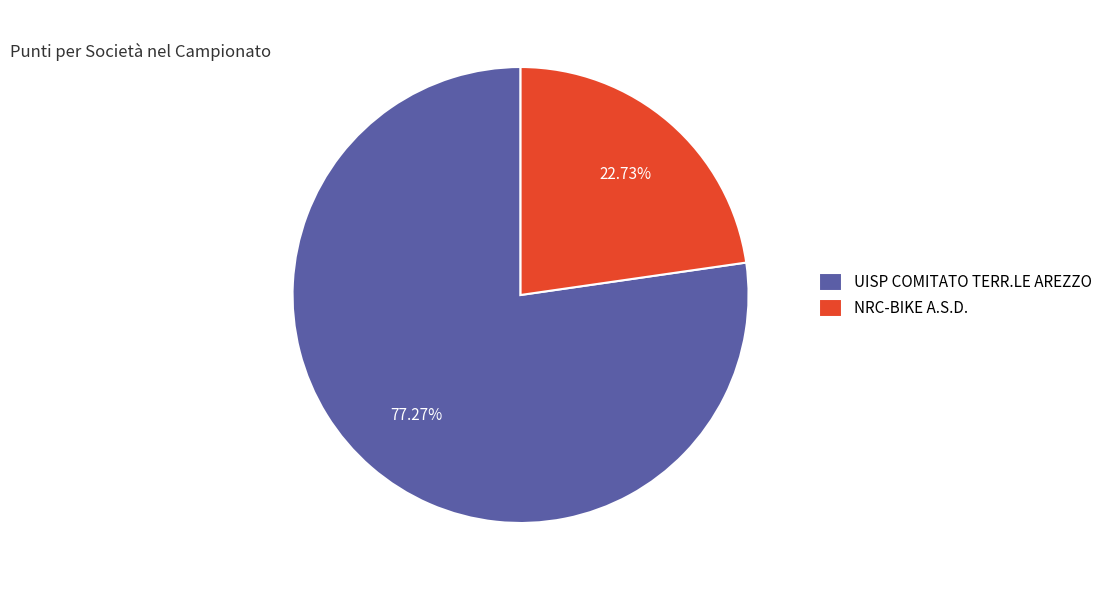

How many segments does this pie chart have?

2